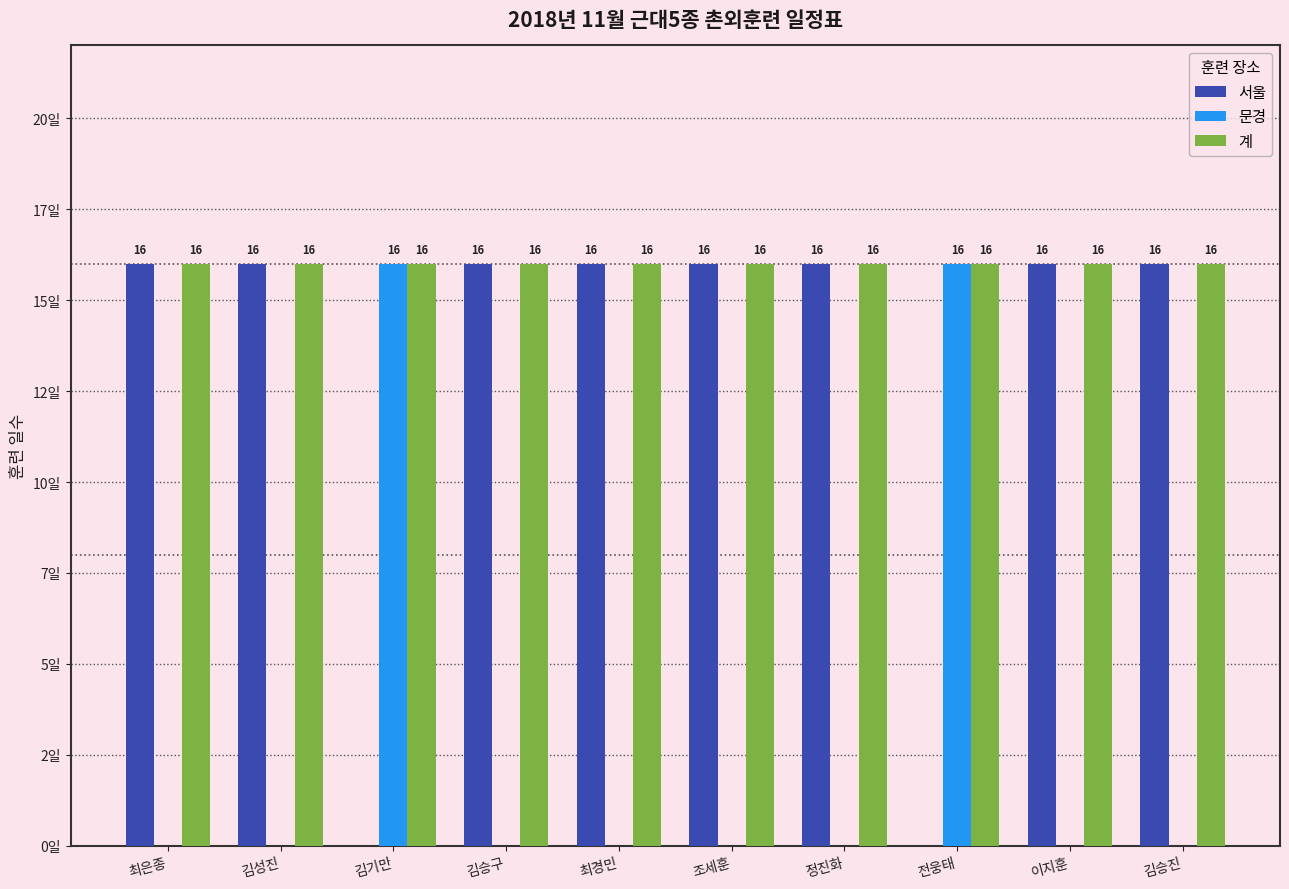

True or false: 문경 has a value of -7 at 김성진.

False